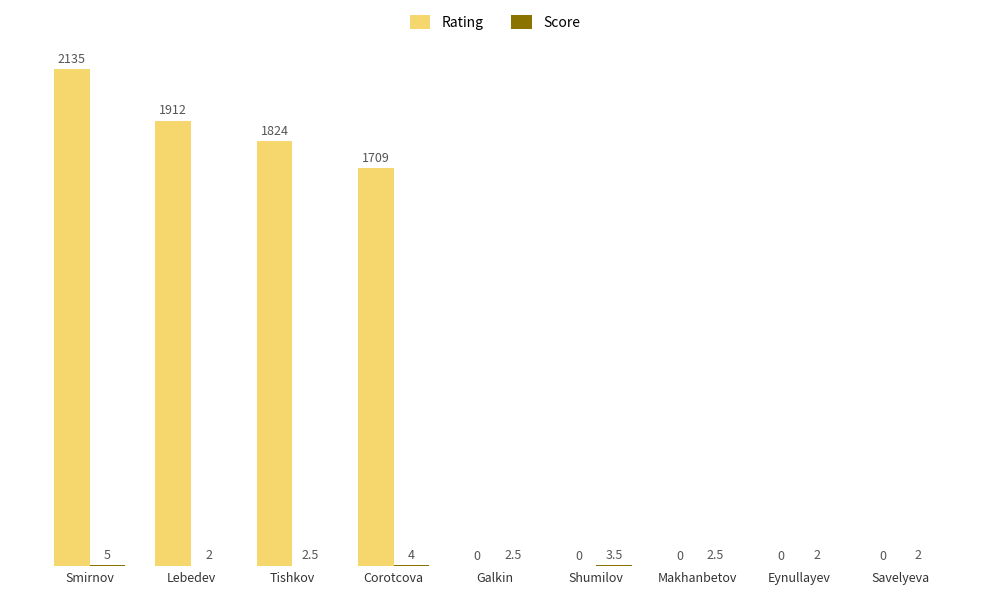

Is it true that Rating equals 0.0 at Shumilov?

True